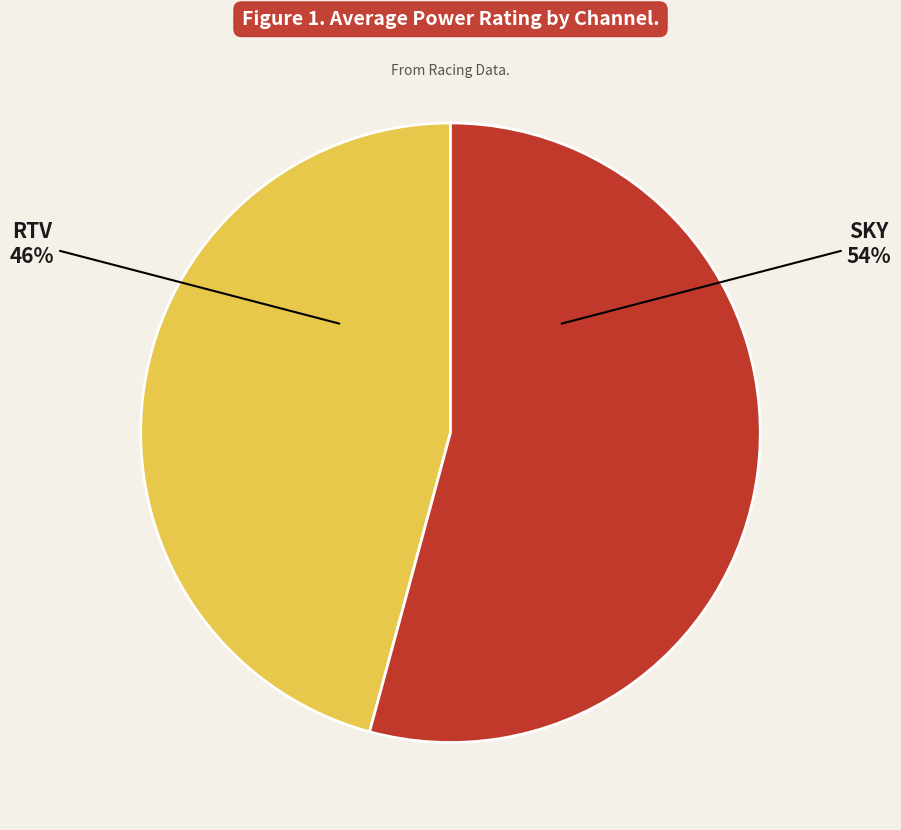

Does any single category account for the majority?

Yes